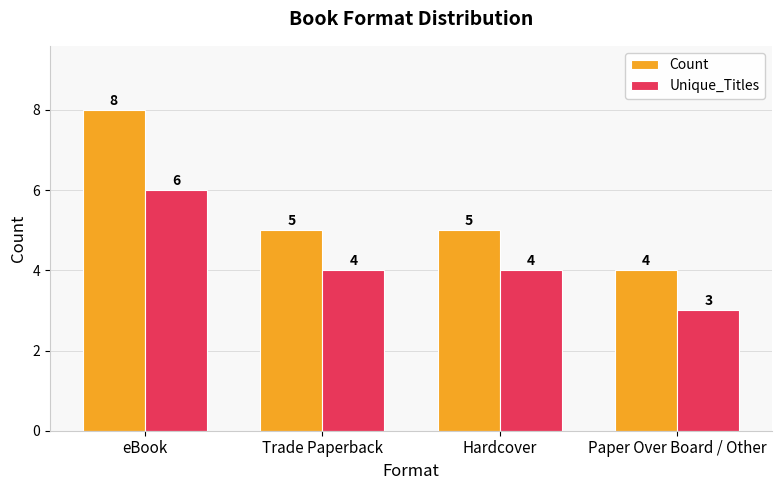

Rank the series at Hardcover from highest to lowest value.

Count, Unique_Titles